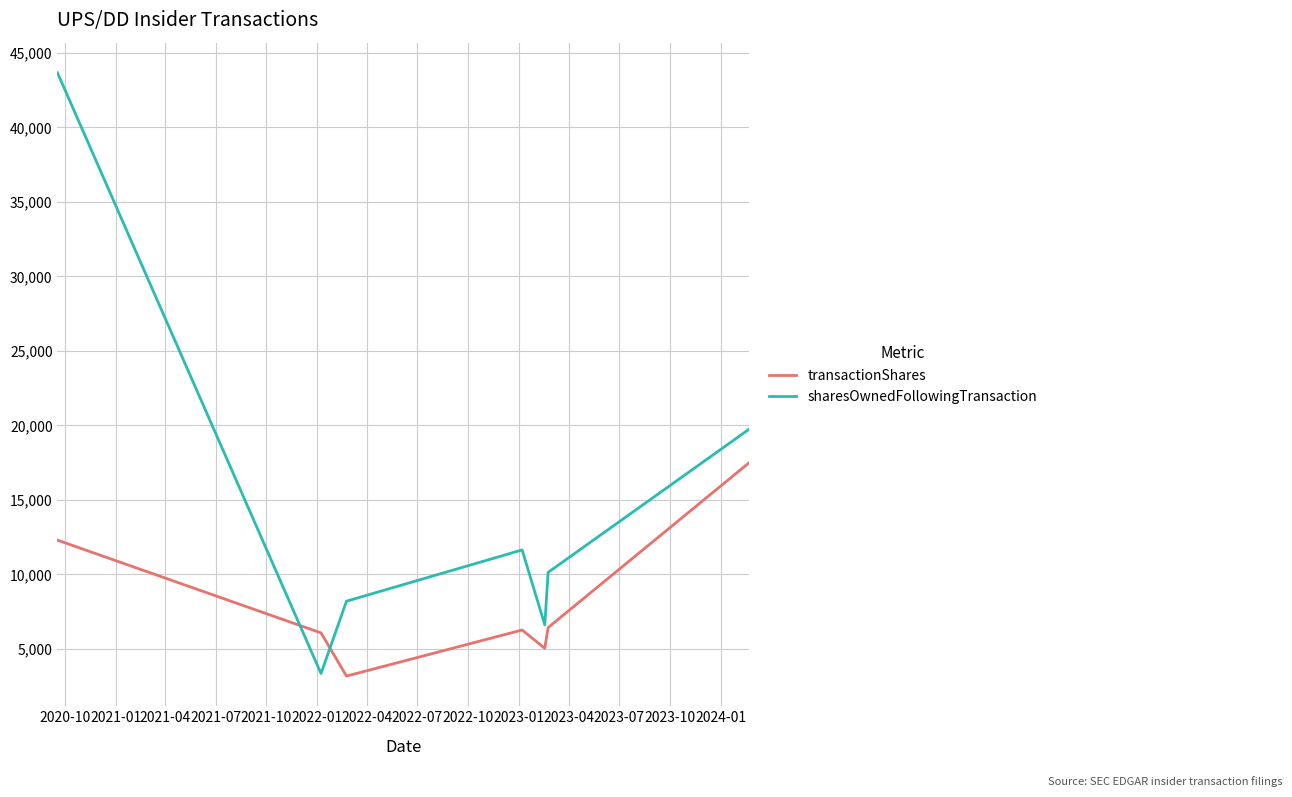

What are all the series names shown in the legend?

transactionShares, sharesOwnedFollowingTransaction